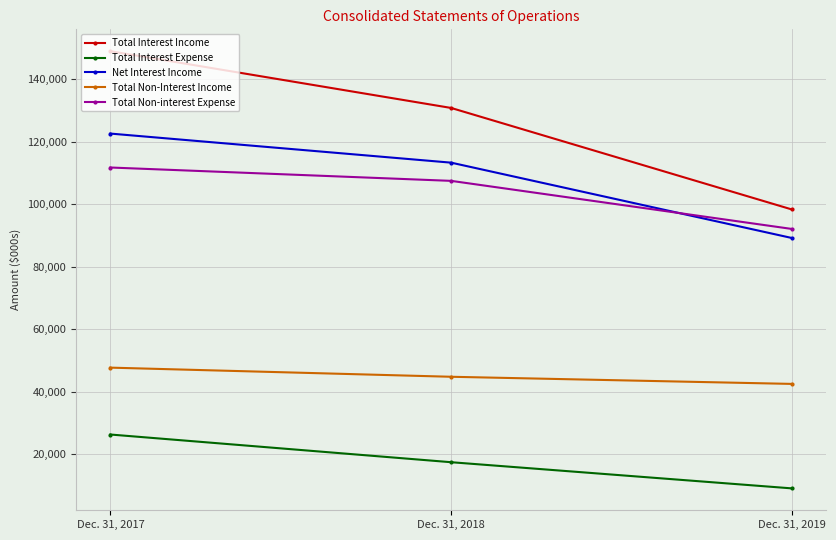

Is it true that Total Interest Income equals 130773 at Dec. 31, 2018?

True